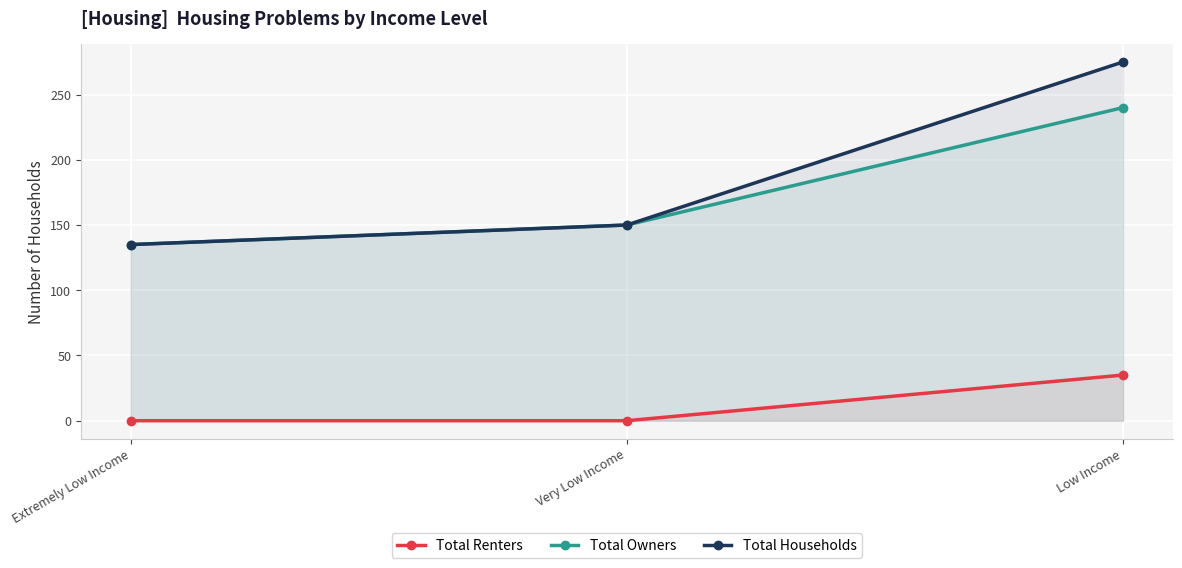

Between Extremely Low Income and Very Low Income, which is larger?

Extremely Low Income